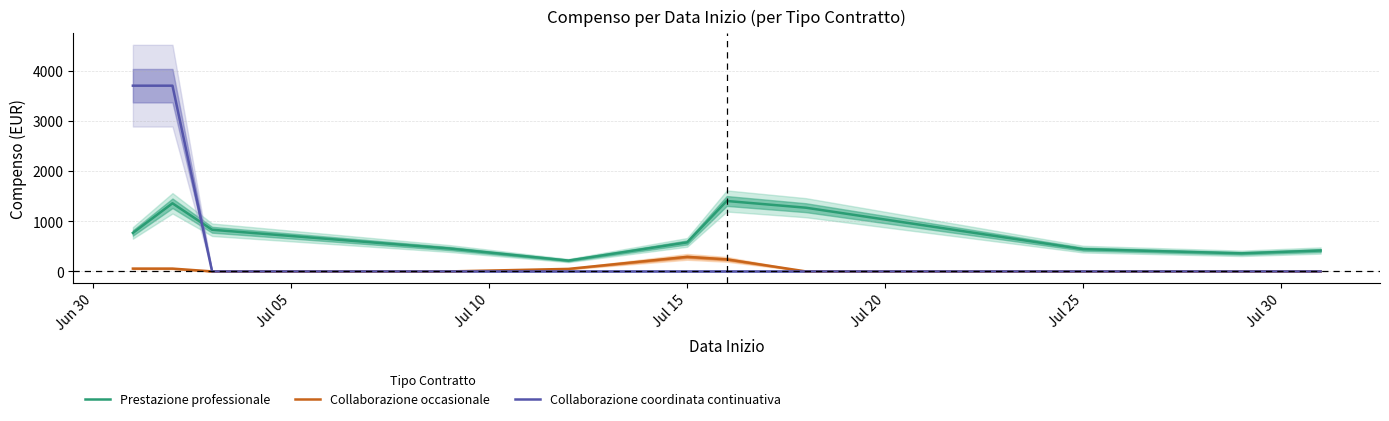

What is the maximum value shown in the chart?

3700